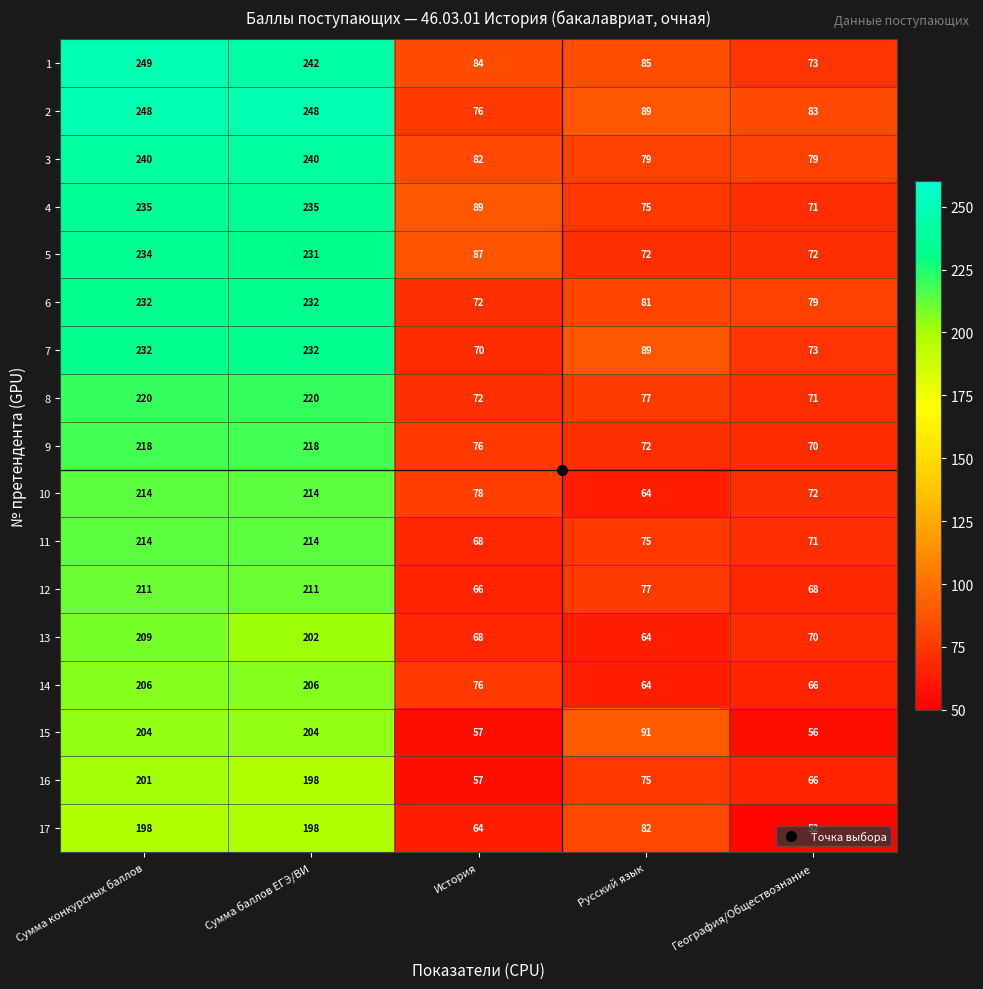

The value of 10 at Сумма баллов ЕГЭ/ВИ is 214. True or false?

True